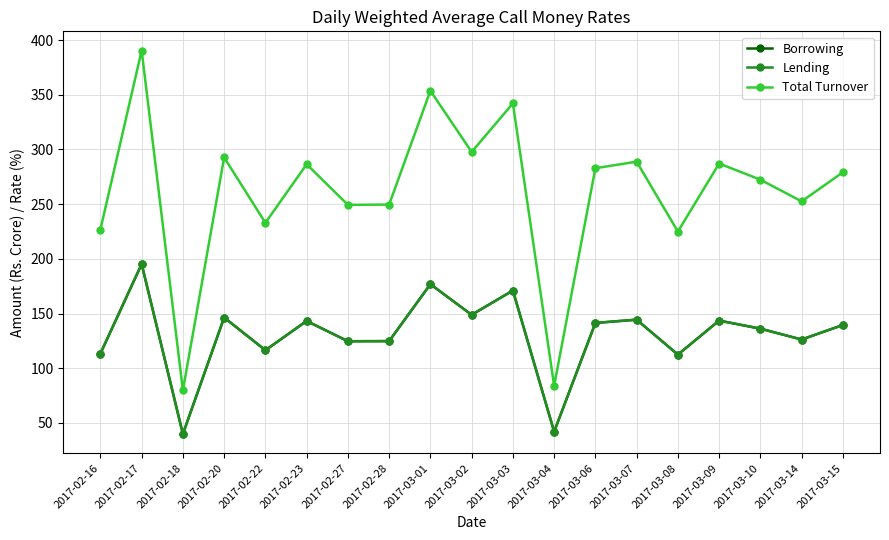

True or false: Lending and Borrowing intersect in this chart.

False